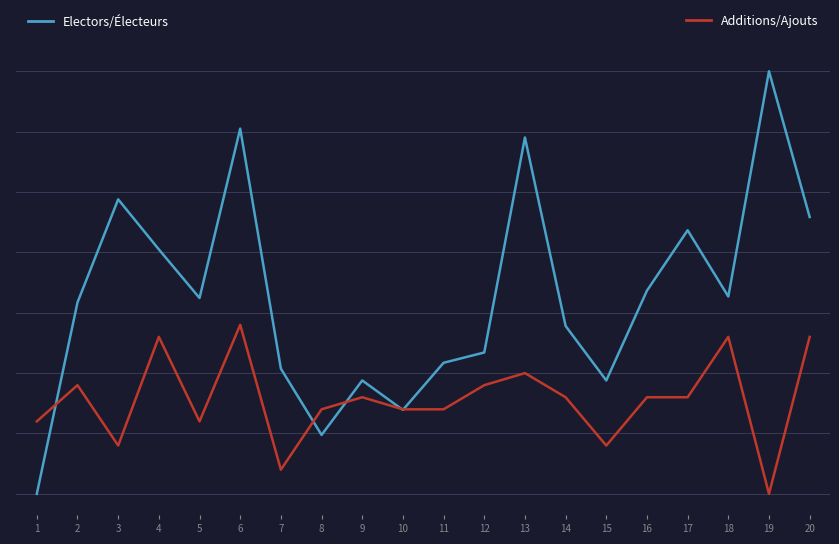

Does the chart have visible grid lines?

Yes